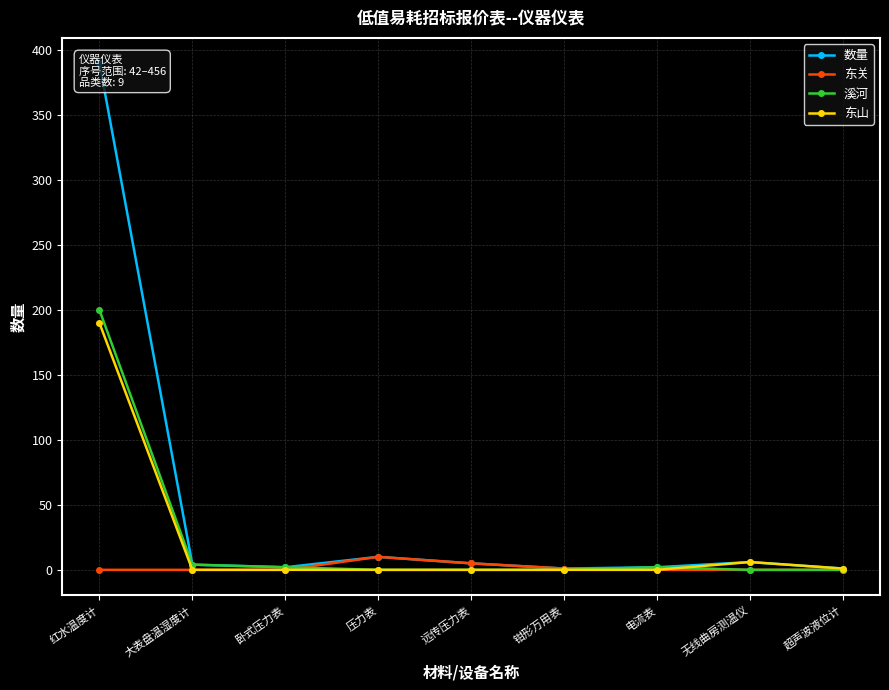

Reading right to left, extract all data points from this chart.

数量: 1	6	2	1	5	10	2	4	390
东关: 0	0	0	1	5	10	0	0	0
溪河: 0	0	2	0	0	0	2	4	200
东山: 1	6	0	0	0	0	0	0	190